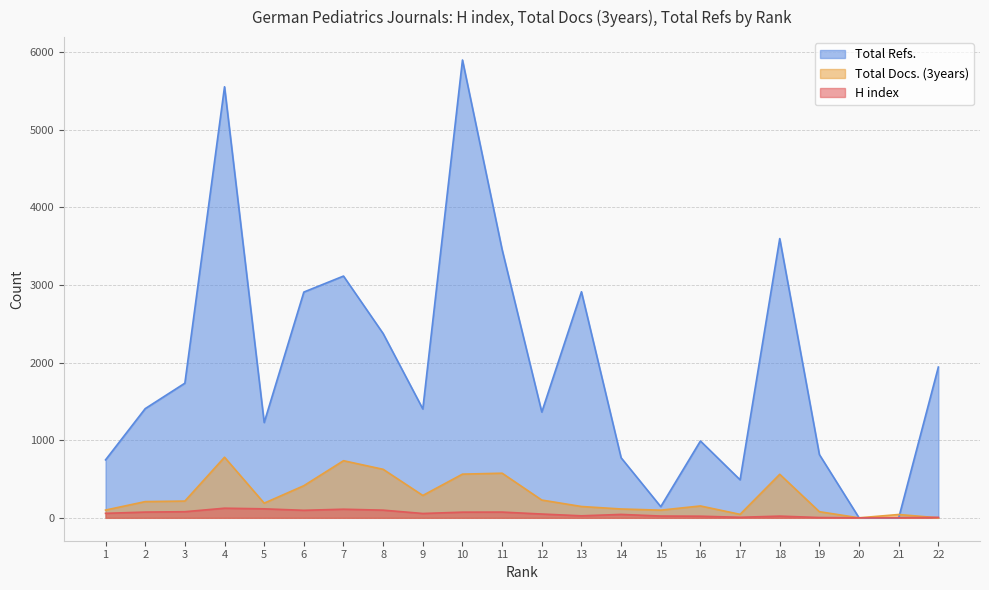

List the series in order of their peak value, highest first.

Total Refs., Total Docs. (3years), H index